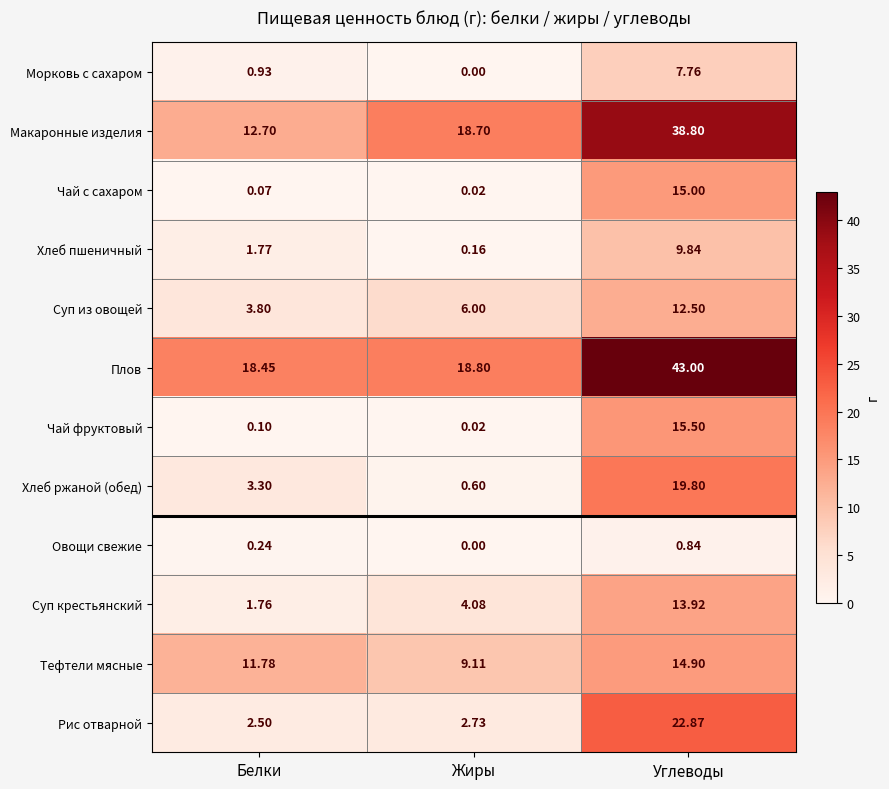

At Белки, list the series in order from smallest to largest.

Чай с сахаром, Чай фруктовый, Овощи свежие, Морковь с сахаром, Суп крестьянский, Хлеб пшеничный, Рис отварной, Хлеб ржаной (обед), Суп из овощей, Тефтели мясные, Макаронные изделия, Плов